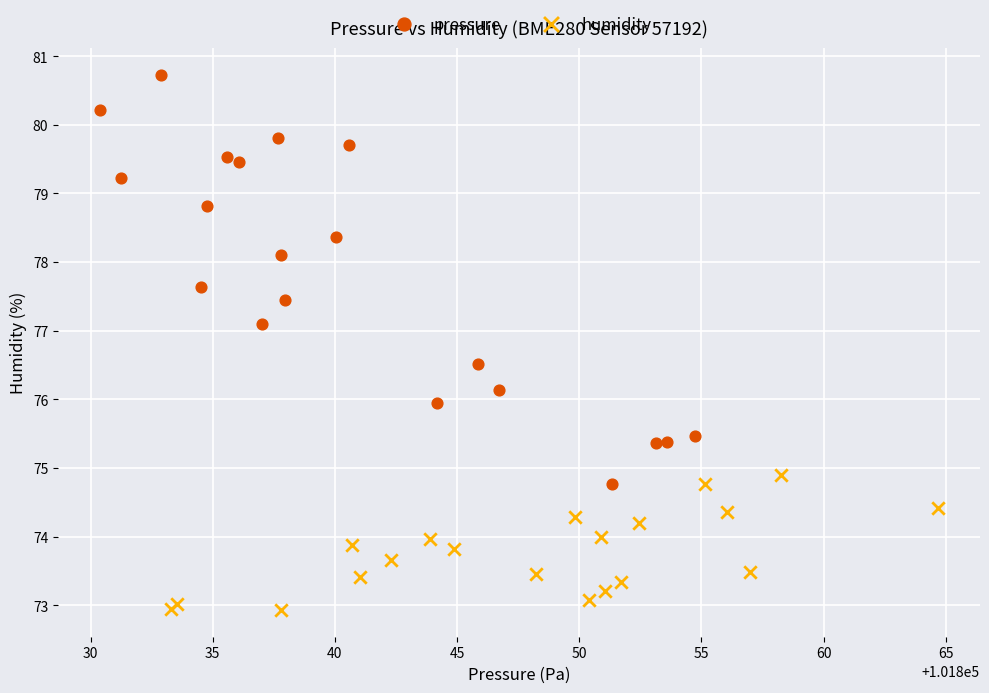

Which series contains the lowest Y value?

humidity